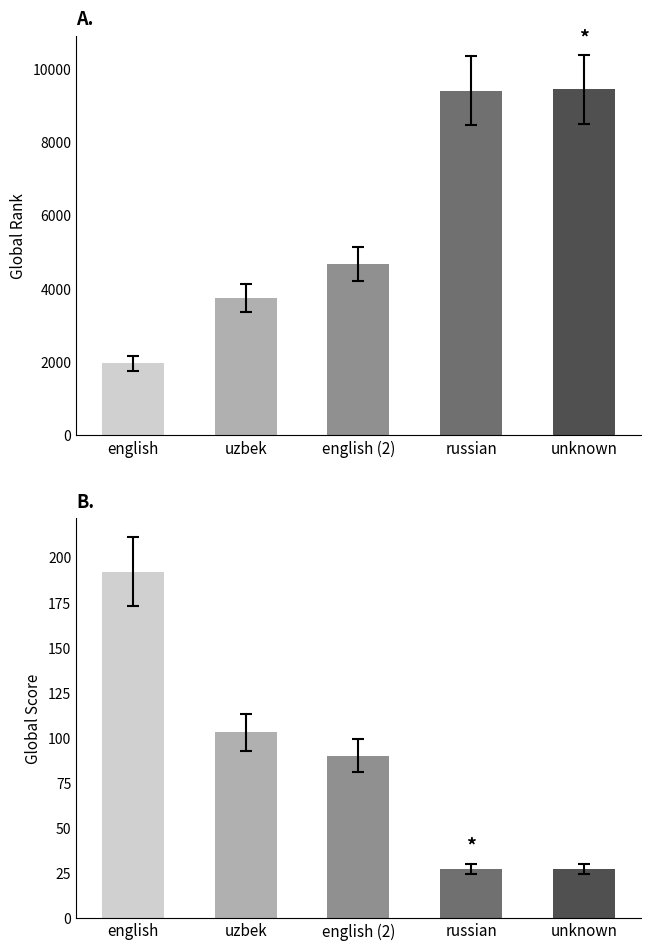

At how many categories does at least one series exceed 5821?

2